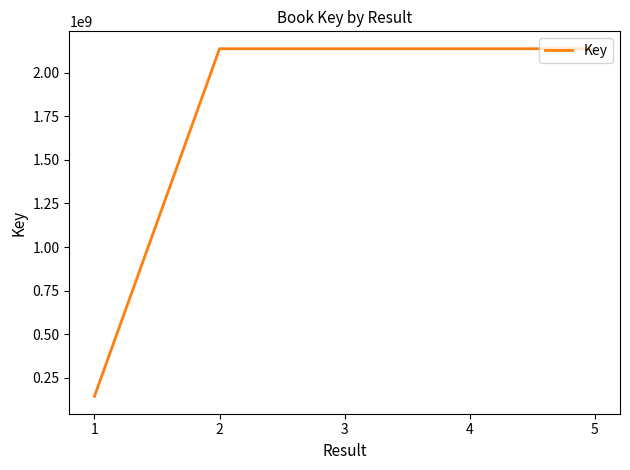

Does the chart display data point markers on the line(s)?

No